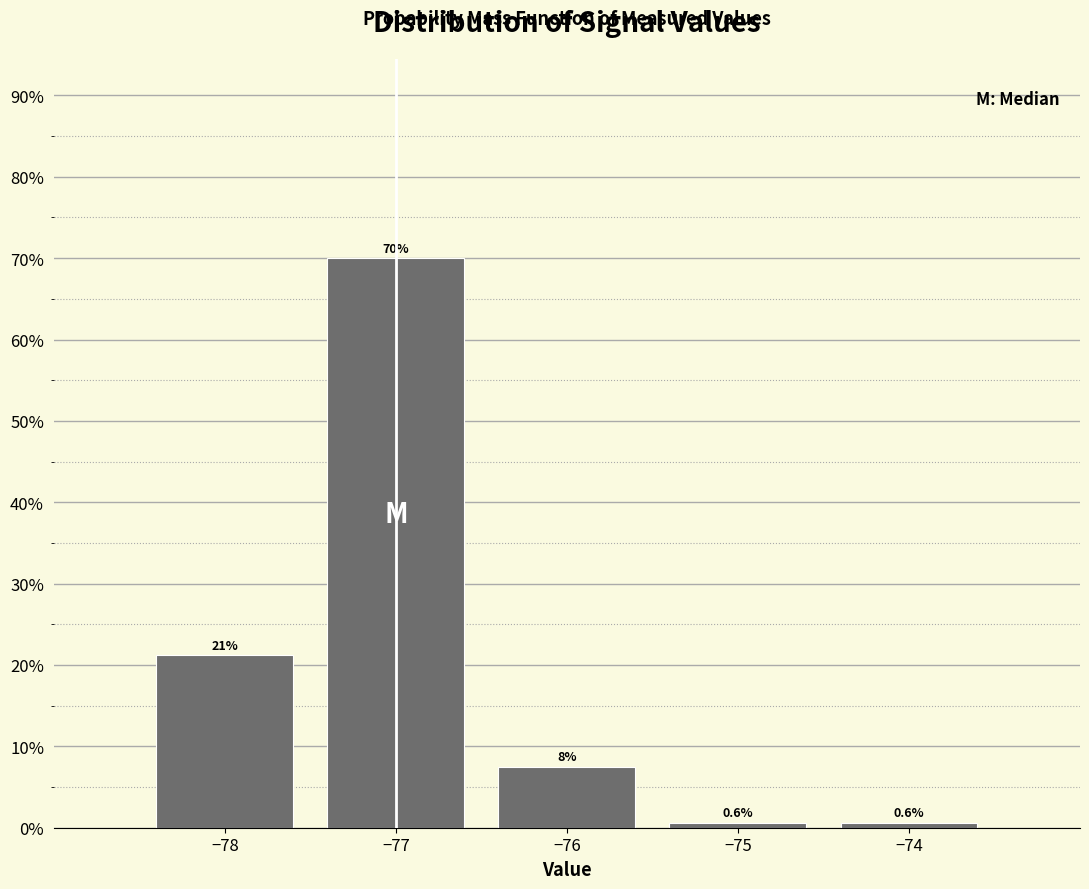

Where is the data nearest to the value 35?

−78